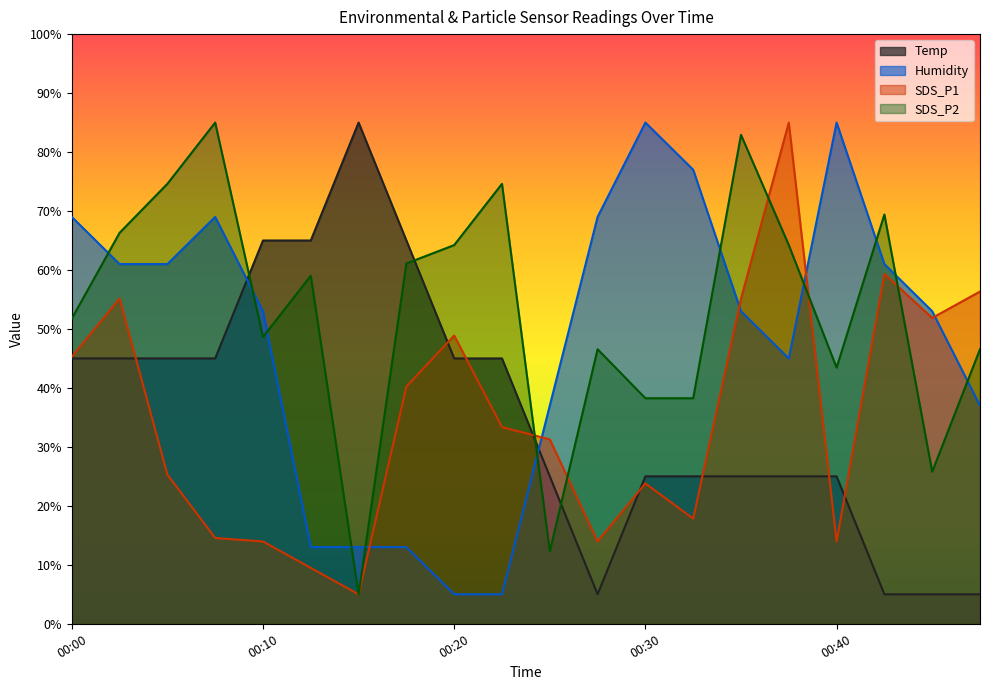

Which series has the widest spread of values?

Temp